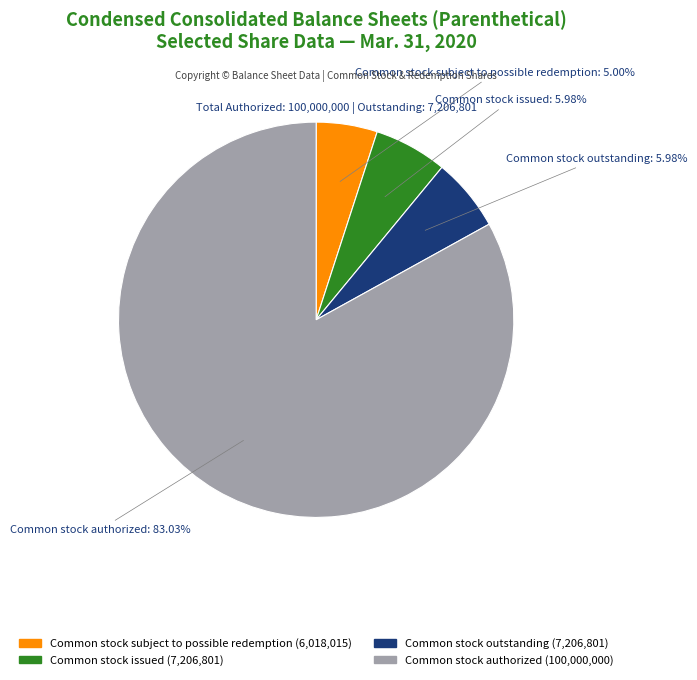

Which slice is the largest?

Common stock authorized